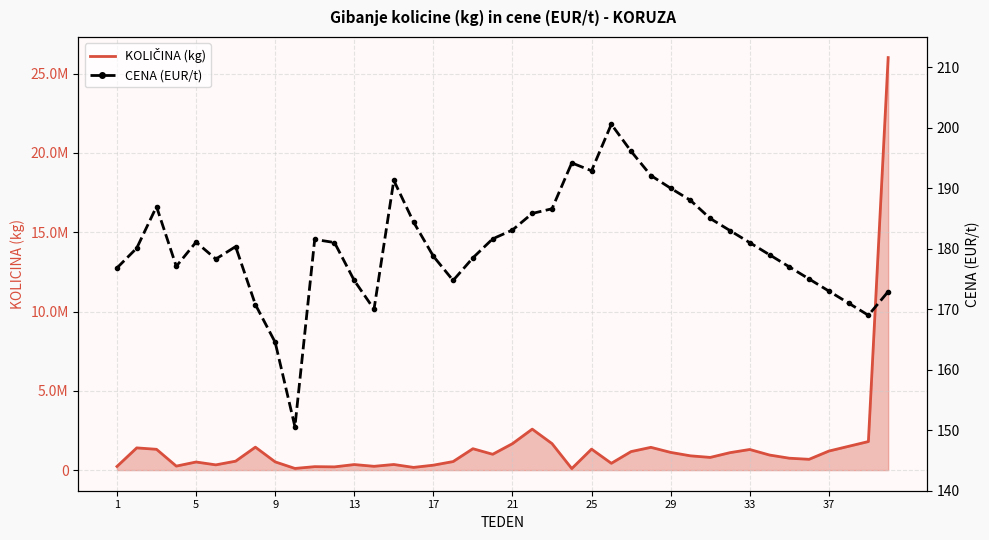

How many lines are shown in the chart?

2